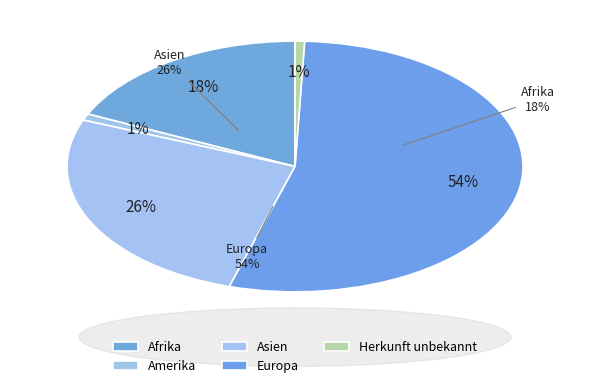

True or false: Afrika accounts for 10% of the total.

False